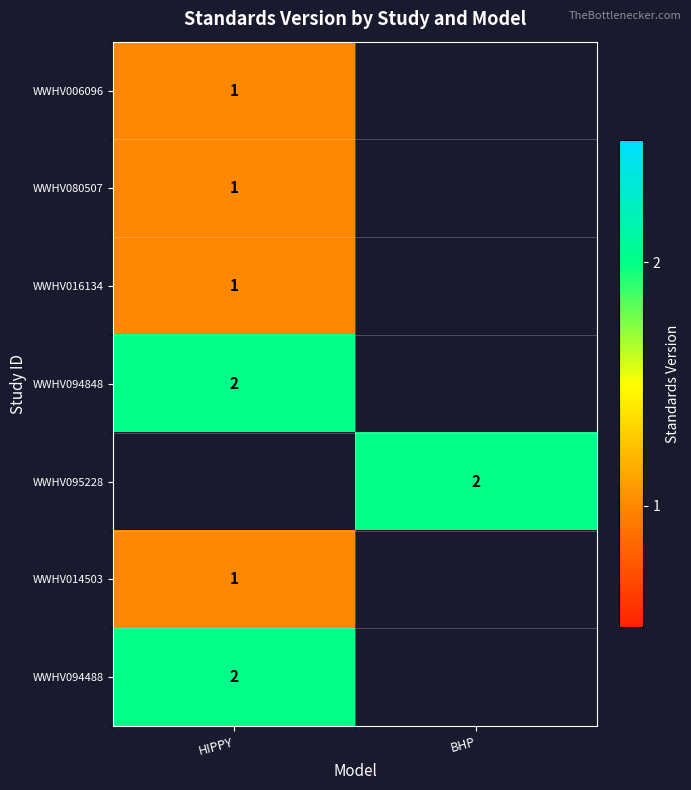

The WWHV095228 series shows 1 at BHP. True or false?

False